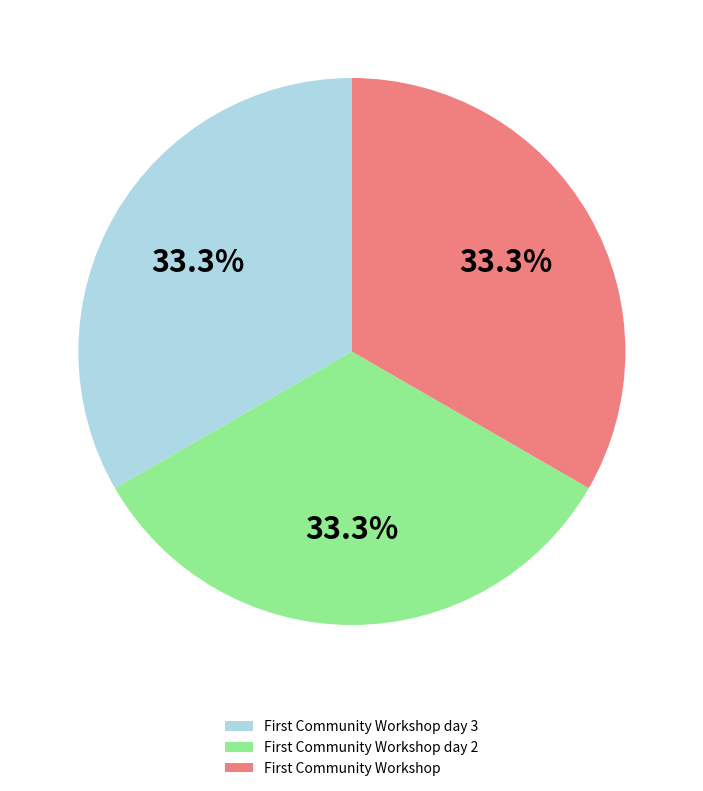

Is there any slice that represents more than half of the pie?

No